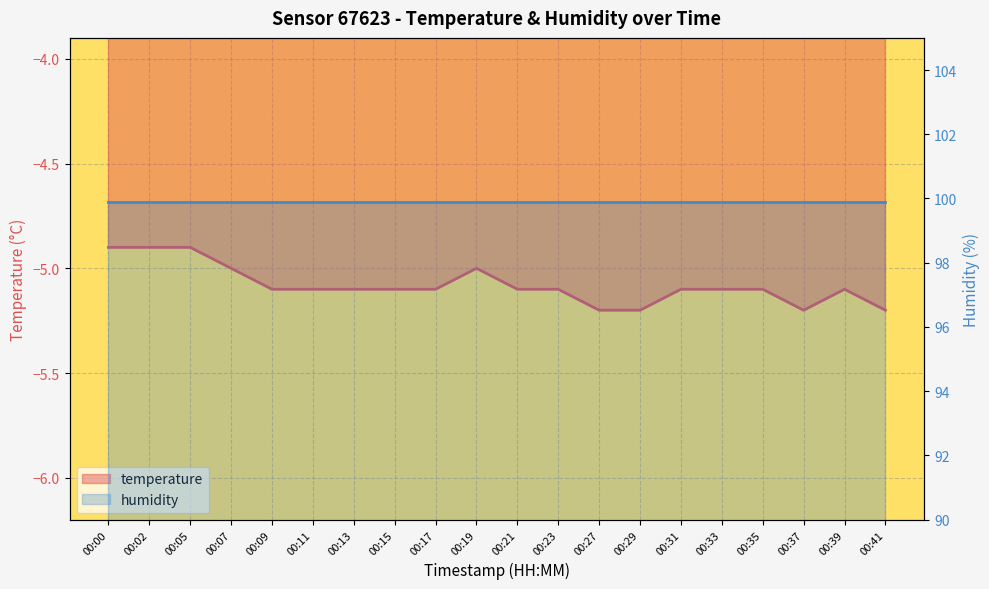

What is the maximum value shown in the chart?

-4.9